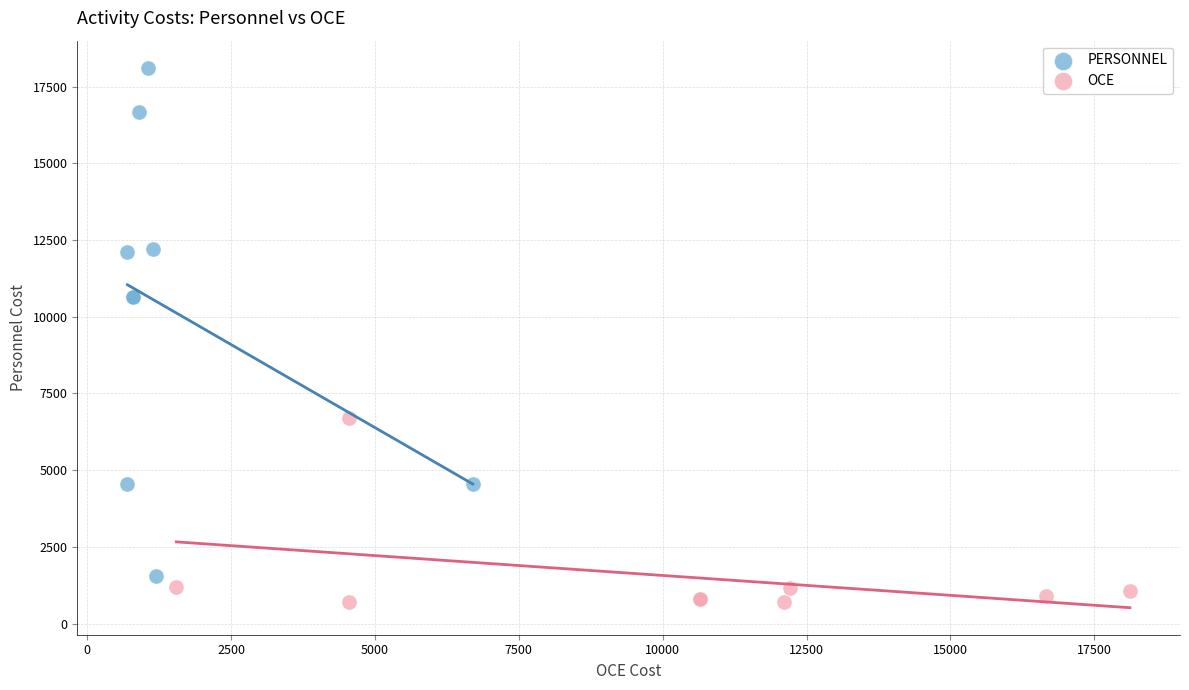

What are all the series names shown in the legend?

PERSONNEL, OCE